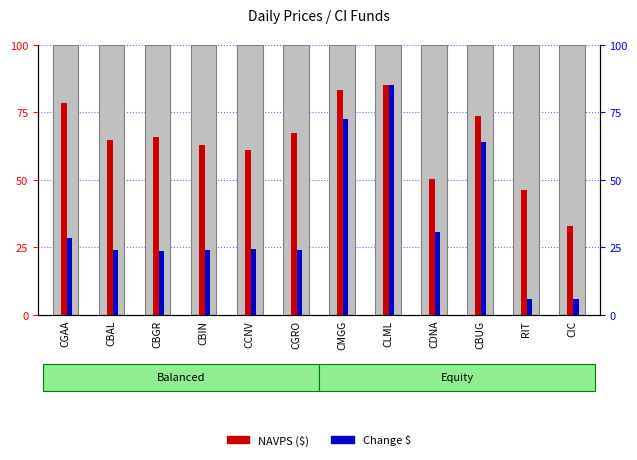

Which series has the largest total across all categories?

NAVPS ($)